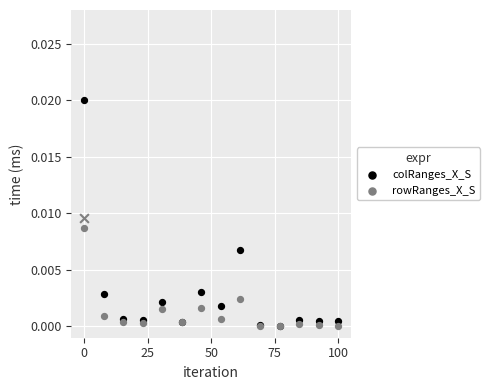

Which series has the widest spread of Y values?

colRanges_X_S